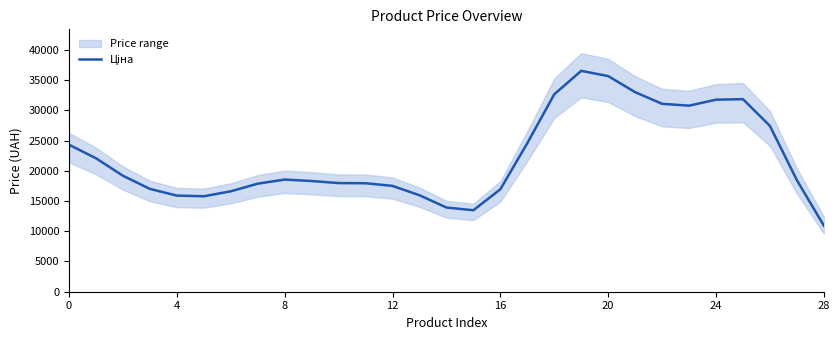

How many lines are shown in the chart?

1